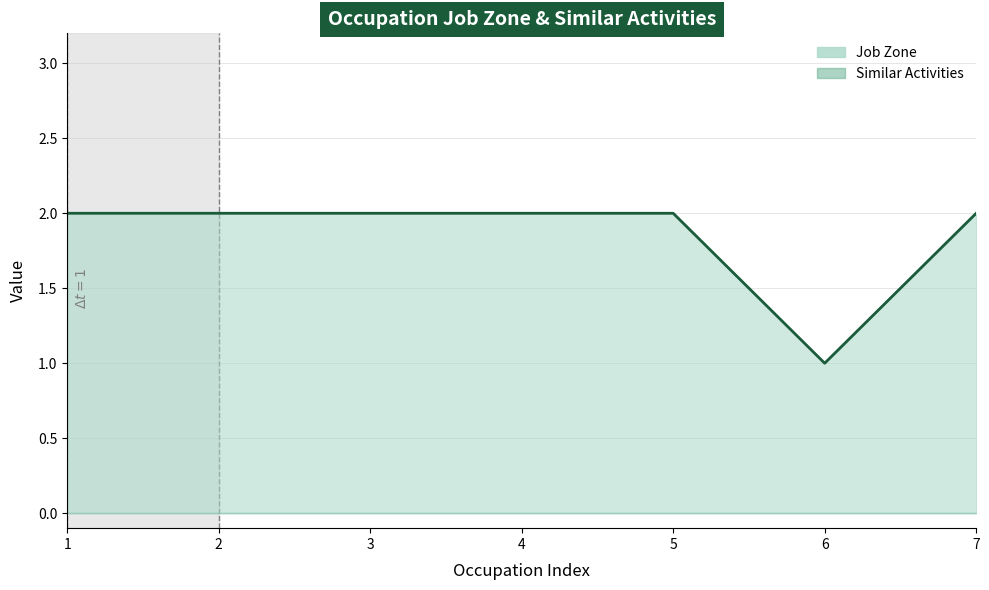

What is the average value?

2